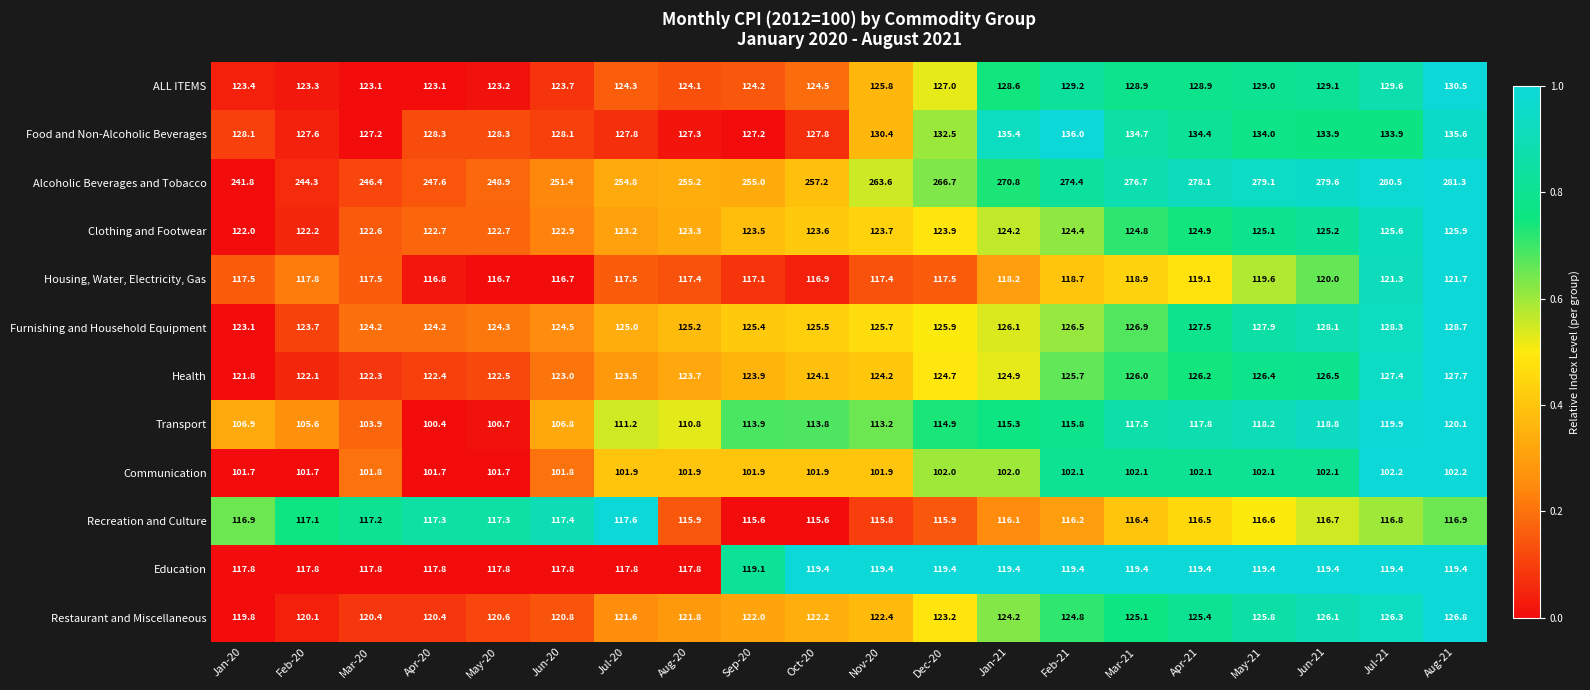

The value of Furnishing and Household Equipment at May-20 is 197.5. True or false?

False